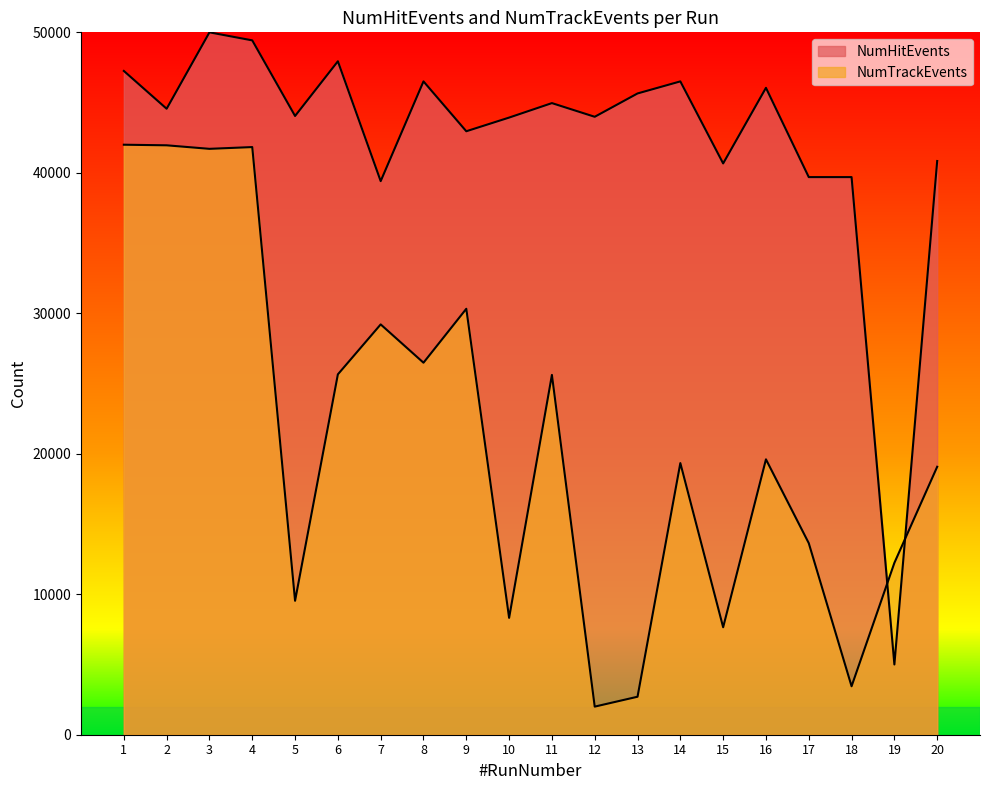

At which category does NumHitEvents reach its first local valley?

2